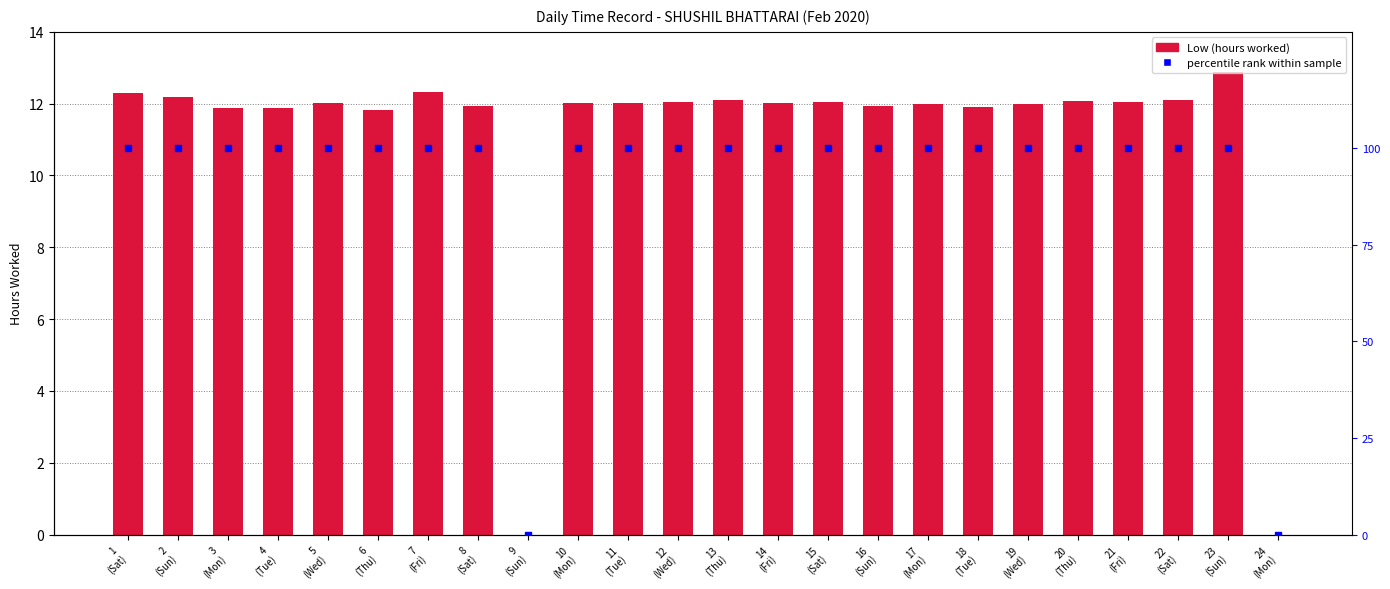

At how many categories does at least one series exceed 69?

22